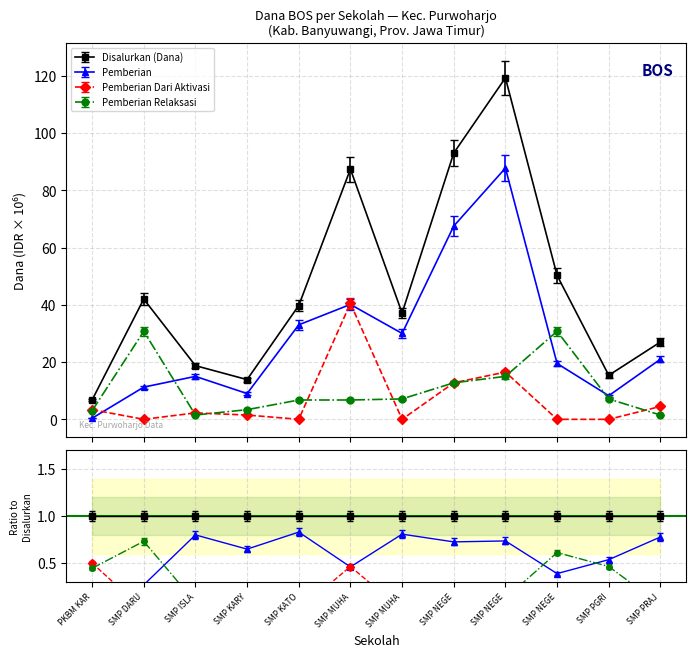

What is the difference between the highest and lowest values at SMP MUHA?

80.6